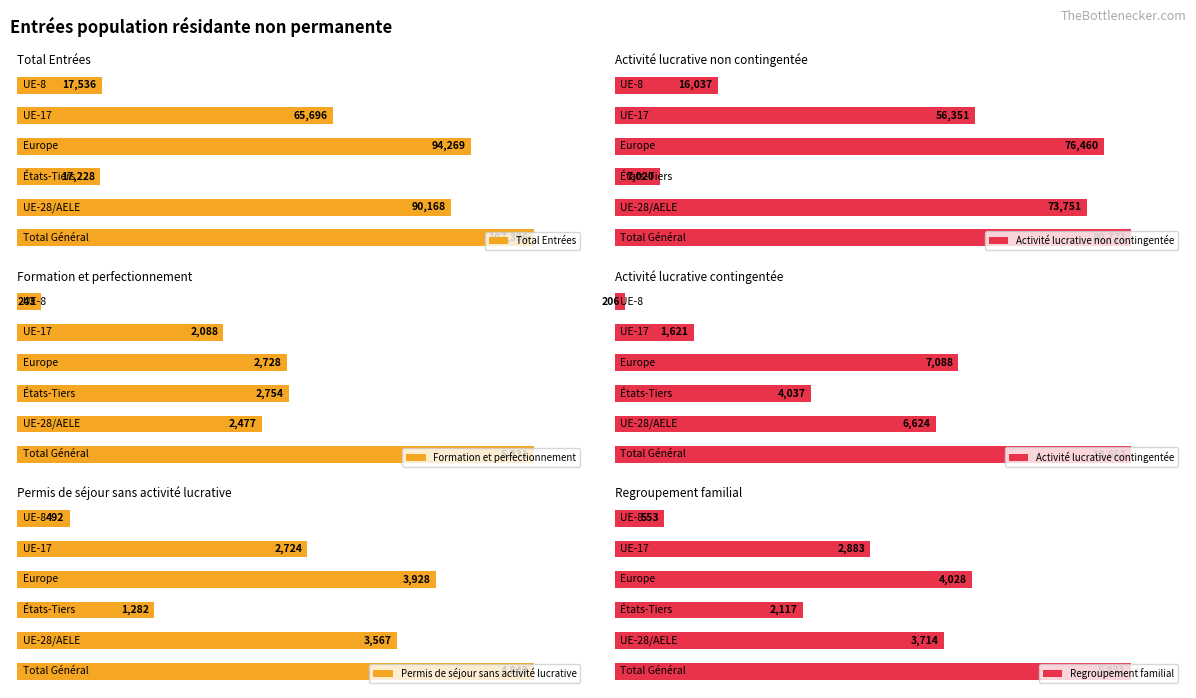

Is the value of Total Entrées at 4 greater than the value of Activité lucrative non contingentée at 0?

No